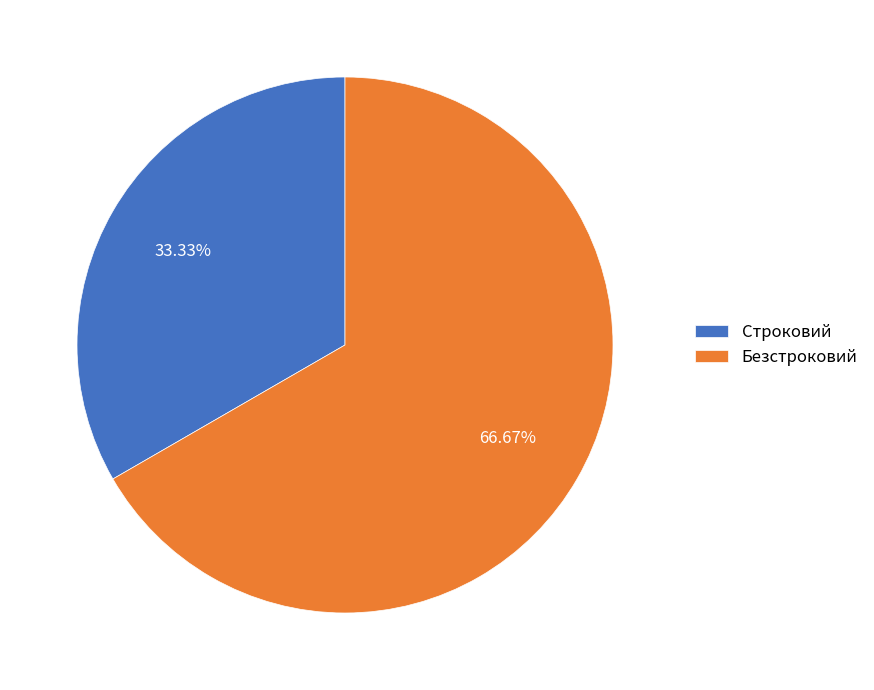

Which category has the smallest portion of the pie?

Строковий